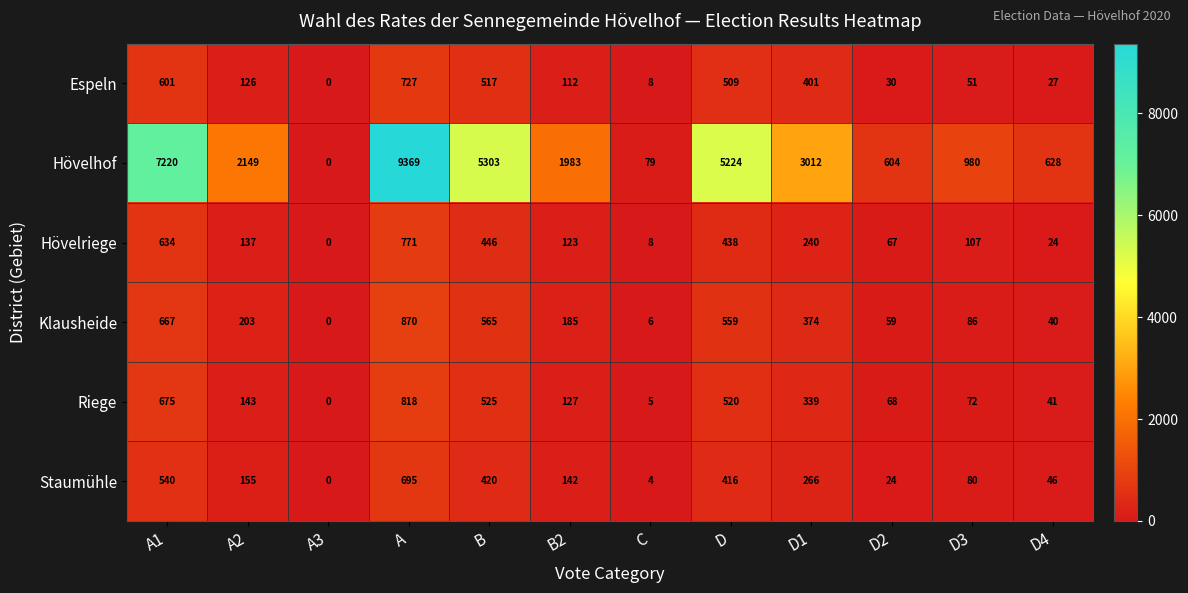

At which label does Riege reach its minimum?

A3